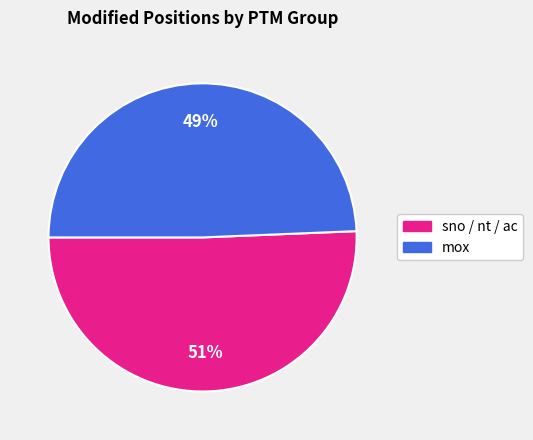

Is the sum of sno / nt / ac and mox greater than half?

Yes